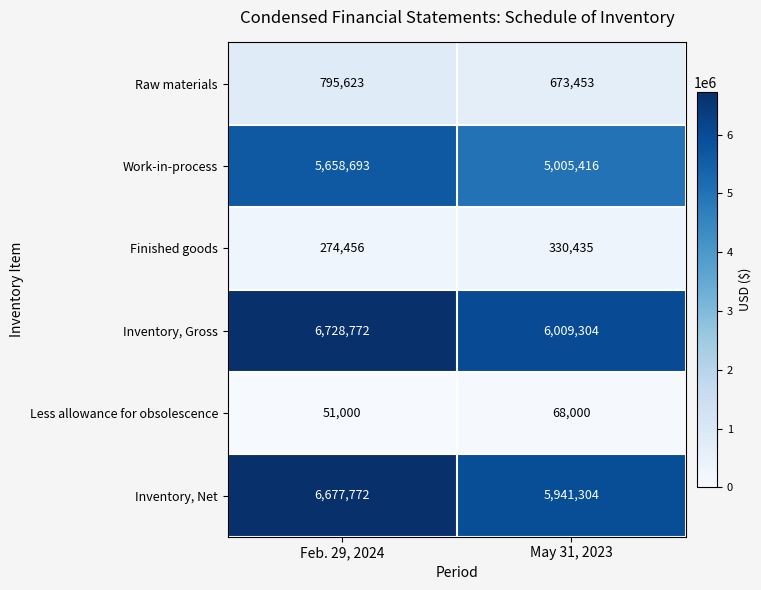

Rank the series by their maximum value, from lowest to highest.

Less allowance for obsolescence, Finished goods, Raw materials, Work-in-process, Inventory, Net, Inventory, Gross